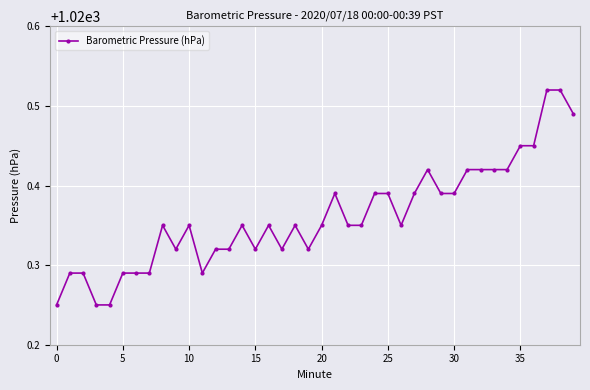

What is the sum of all values?

40814.4